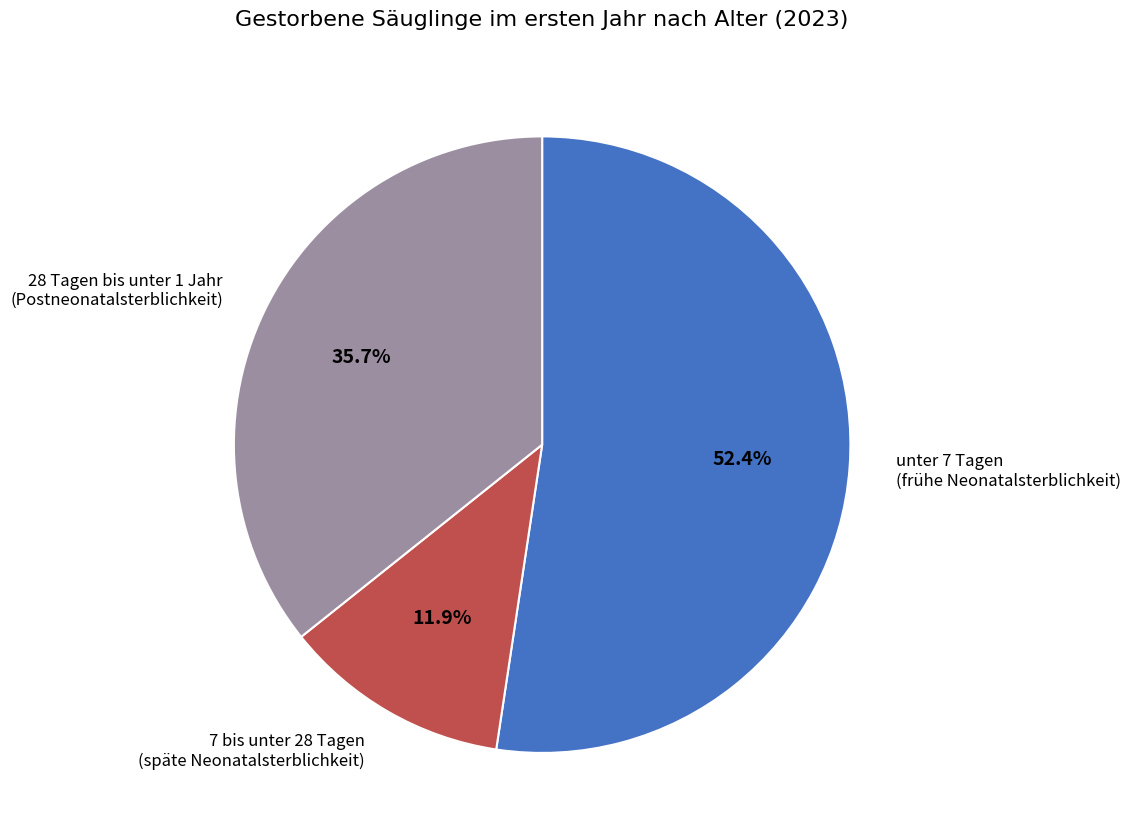

Count the number of slices in the pie.

3